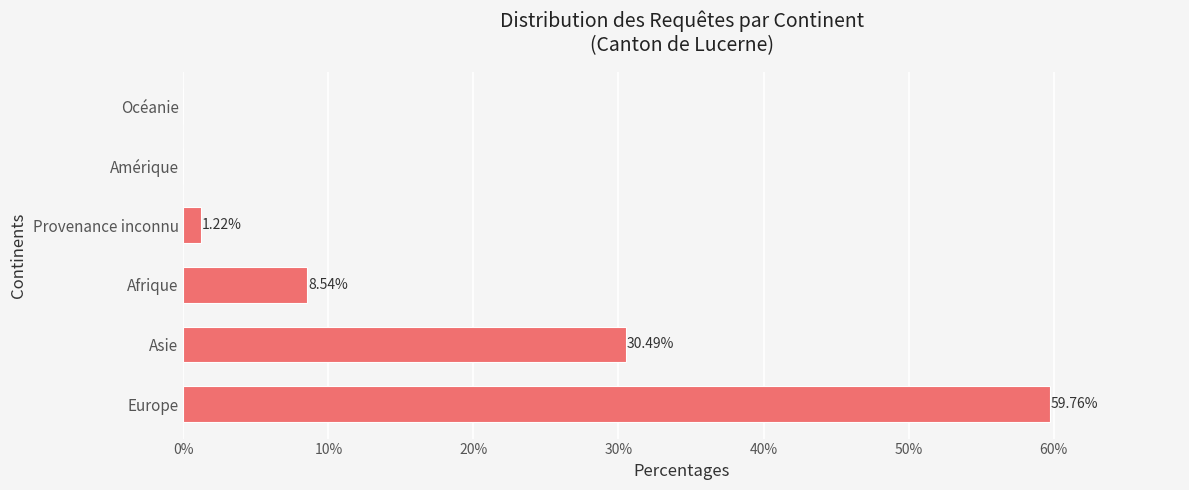

What is the sum of all values?

100.0